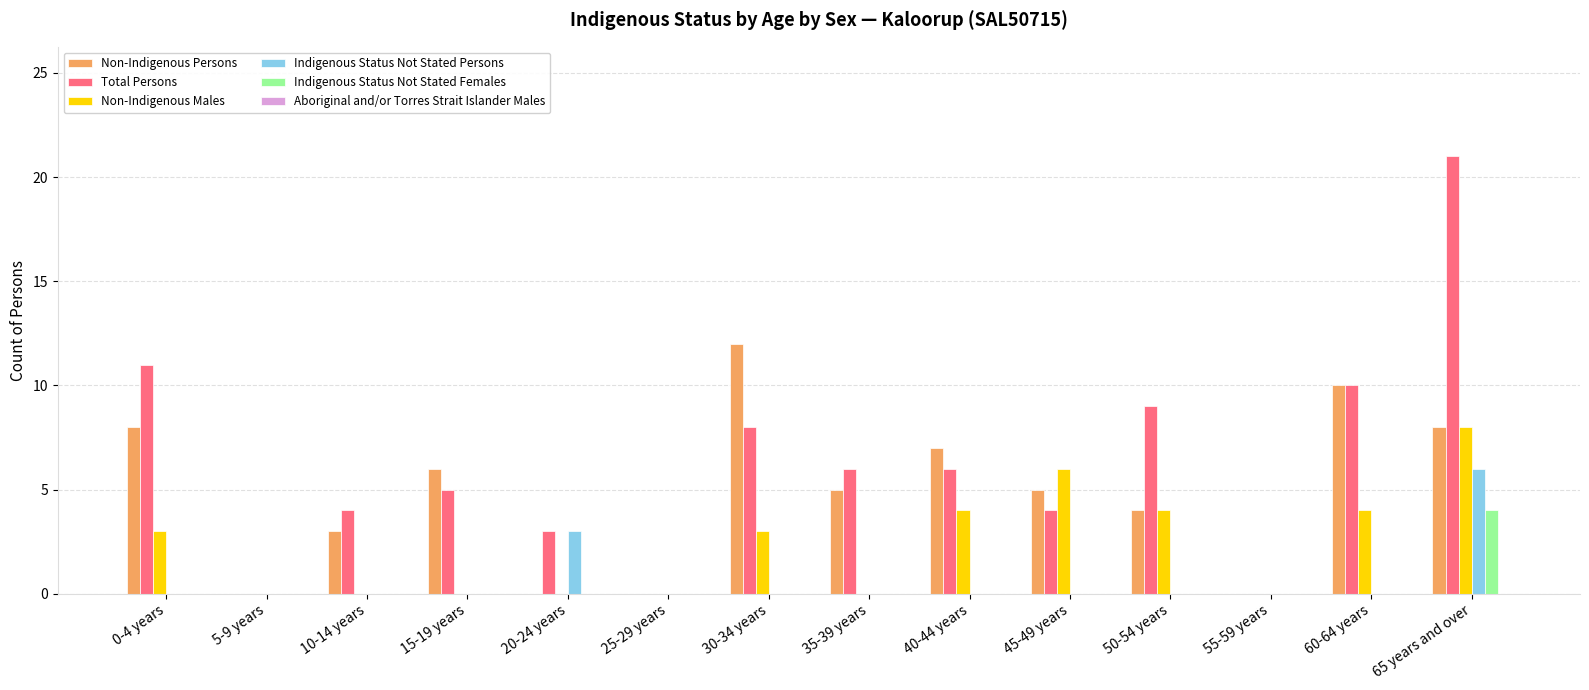

True or false: Non-Indigenous Persons has a value of 0 at 5-9 years.

True